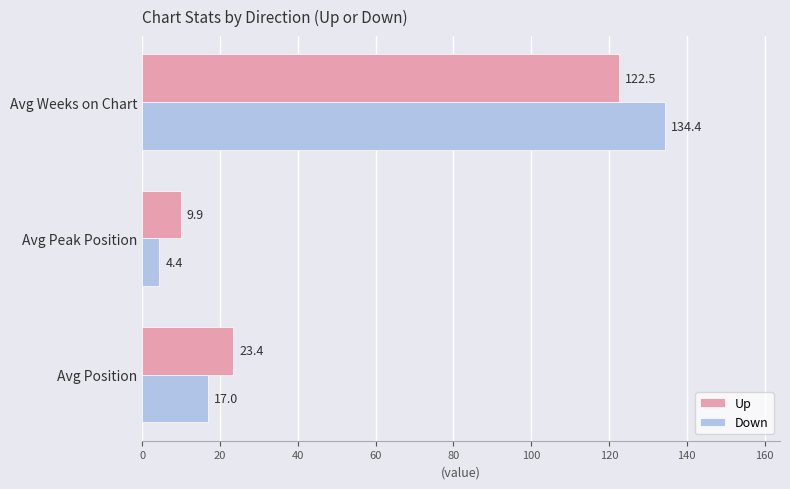

How many categories are shown in the chart?

3